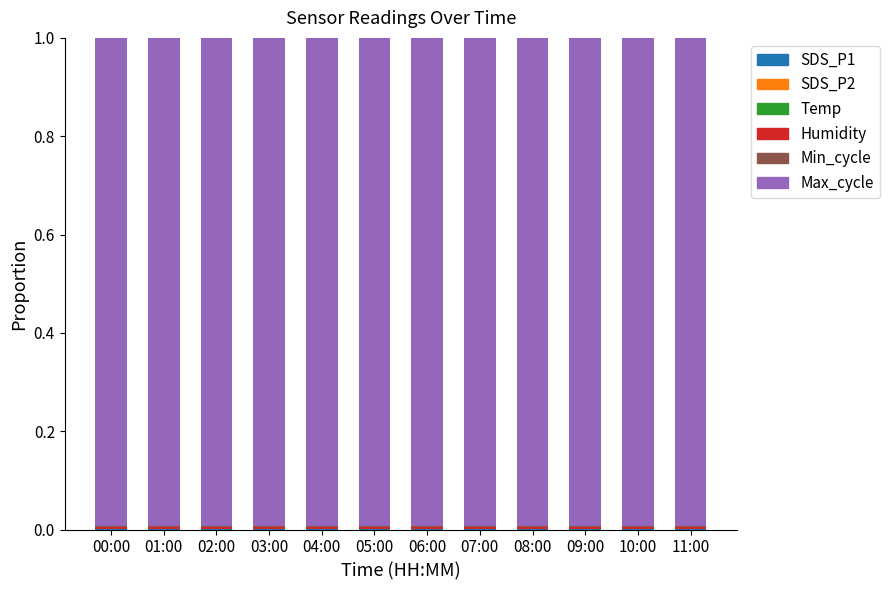

How many data points does each series have?

12